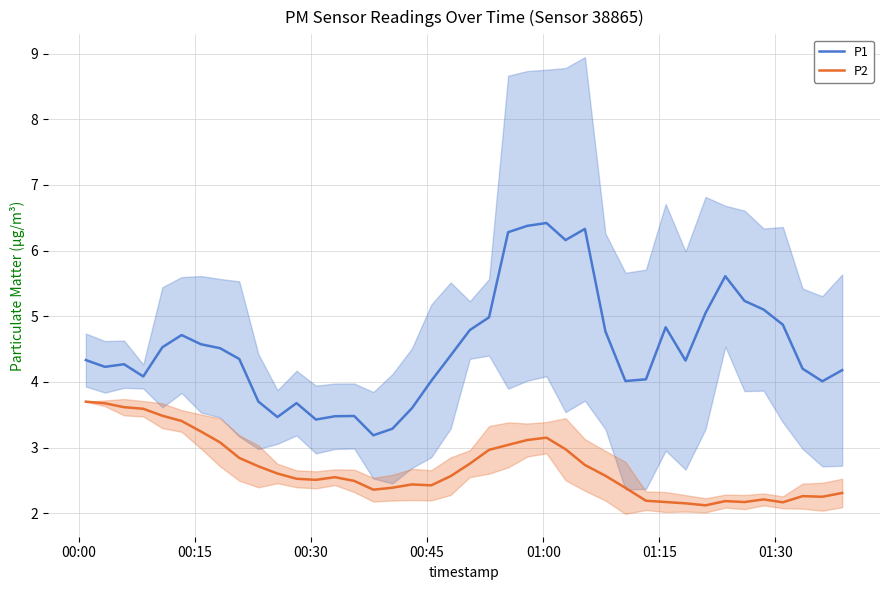

What is the difference between the second highest and second lowest values in the P1 series?

3.1